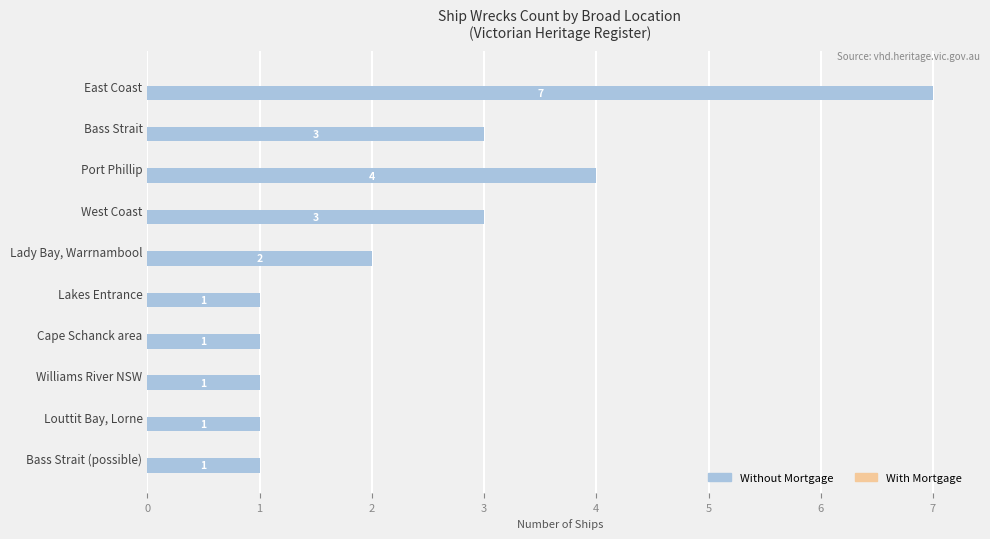

The chart shows a value of 7 at East Coast. True or false?

True